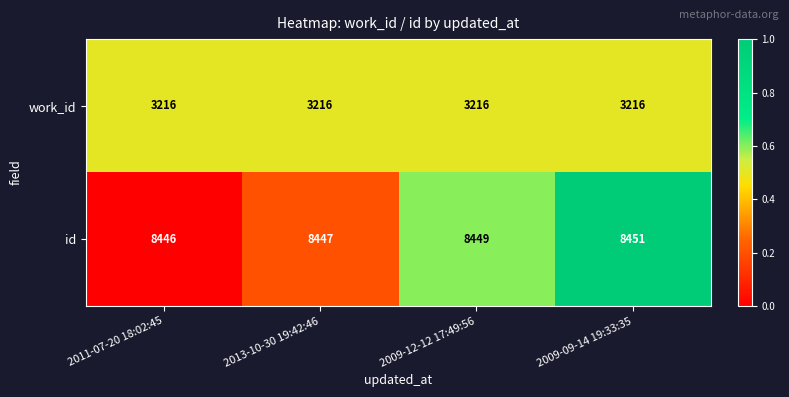

What is the lowest value of the work_id series?

3216